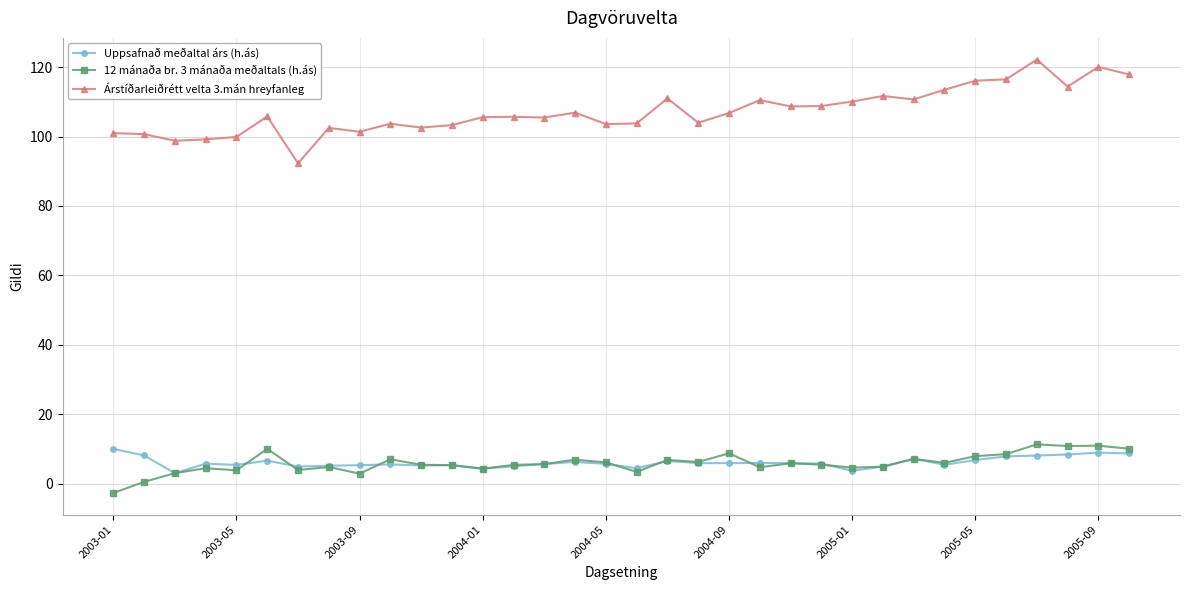

Which series has the widest spread of values?

Árstíðarleiðrétt velta 3.mán hreyfanleg